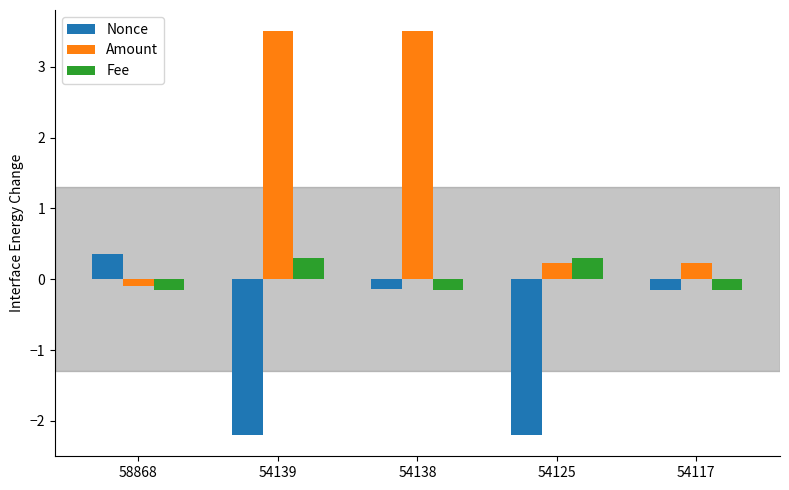

Reading left to right, transcribe all the data shown in this chart.

Nonce: 58868=0.4	54139=-2.2	54138=-0.1	54125=-2.2	54117=-0.1
Amount: 58868=-0.1	54139=3.5	54138=3.5	54125=0.2	54117=0.2
Fee: 58868=-0.1	54139=0.3	54138=-0.1	54125=0.3	54117=-0.1